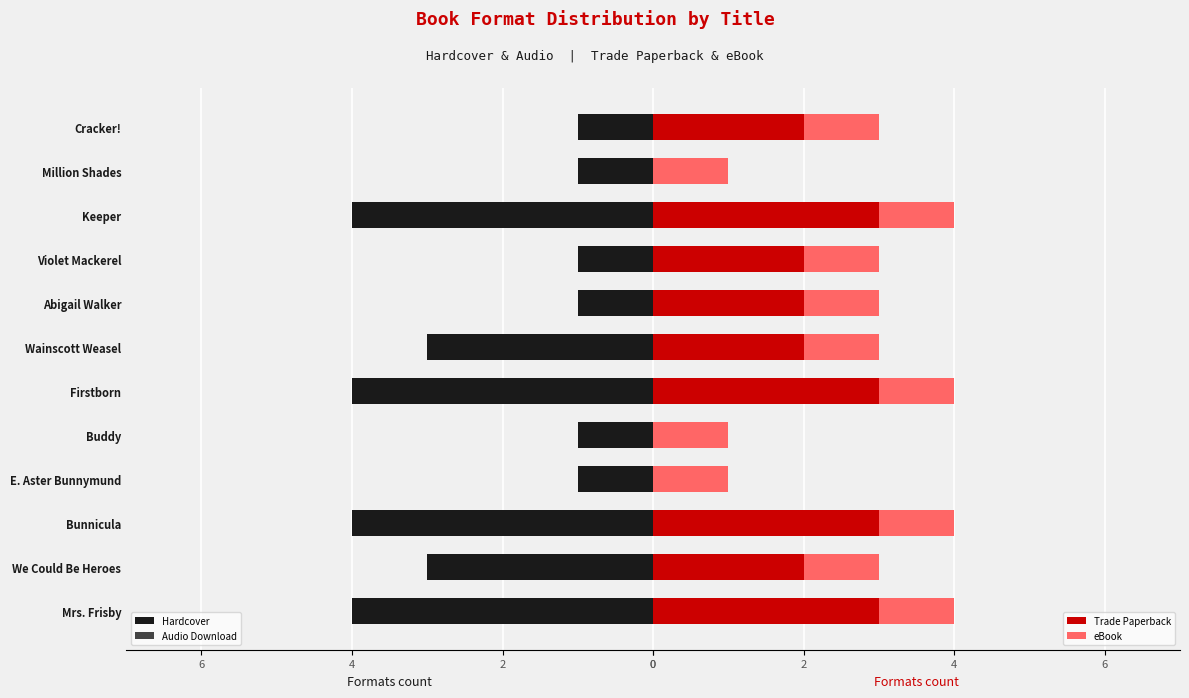

At how many categories does at least one series exceed -2?

12